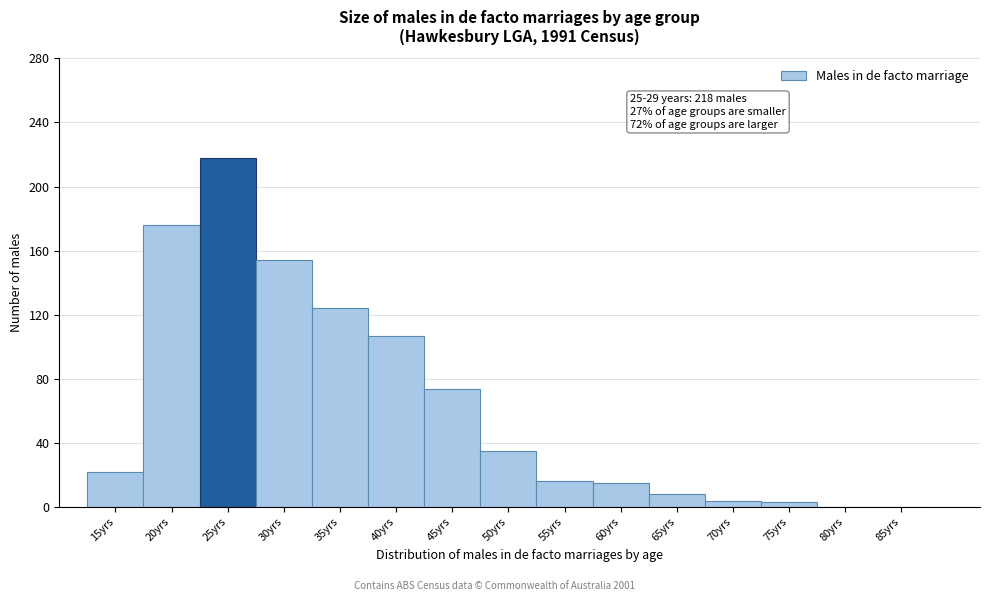

Over which range of the x-axis is the bar tallest?

22.5 to 27.5